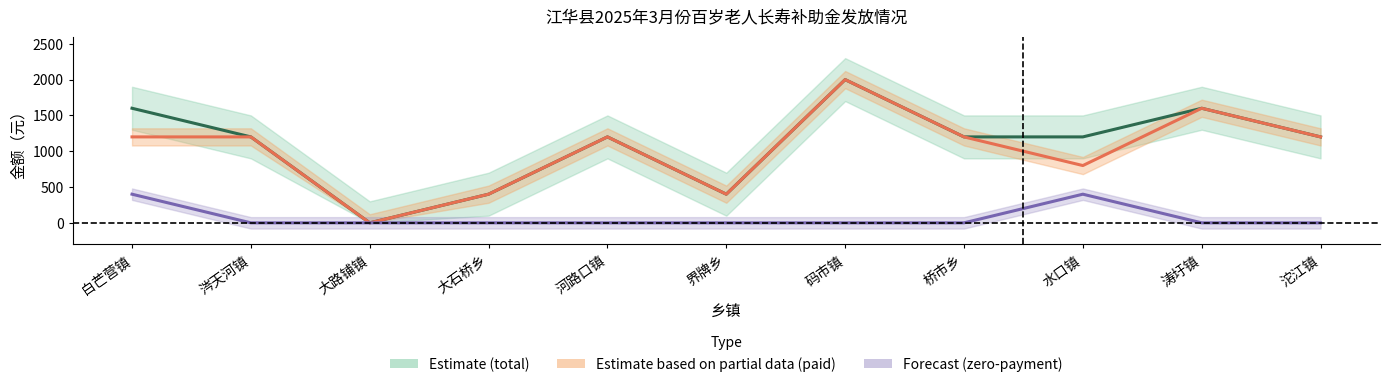

List the labels in order of total_amount value, largest first.

码市镇, 白芒营镇, 涛圩镇, 涔天河镇, 河路口镇, 桥市乡, 水口镇, 沱江镇, 大石桥乡, 界牌乡, 大路铺镇